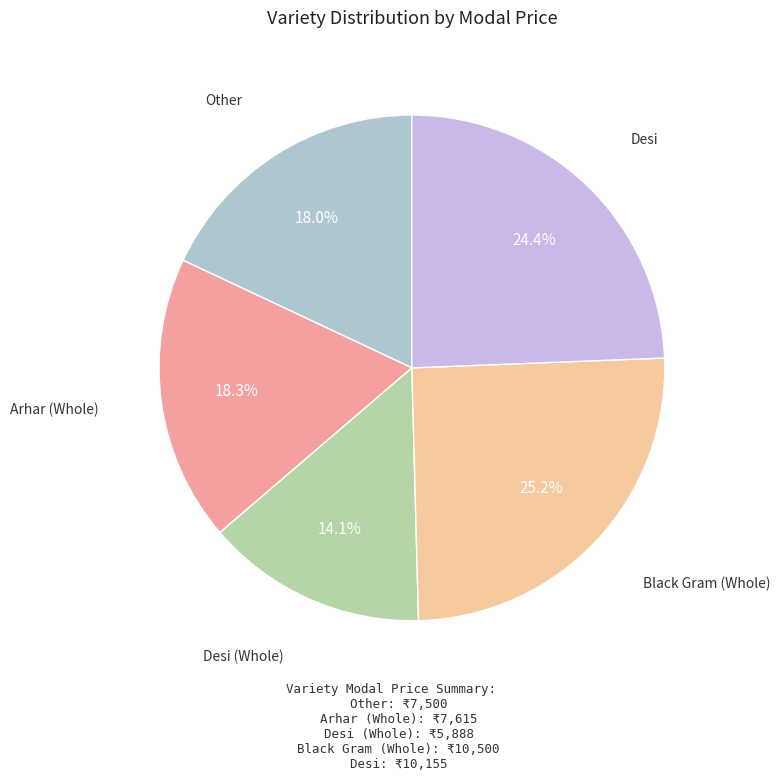

Do Arhar (Whole) and Desi (Whole) together represent more than half of the pie?

No